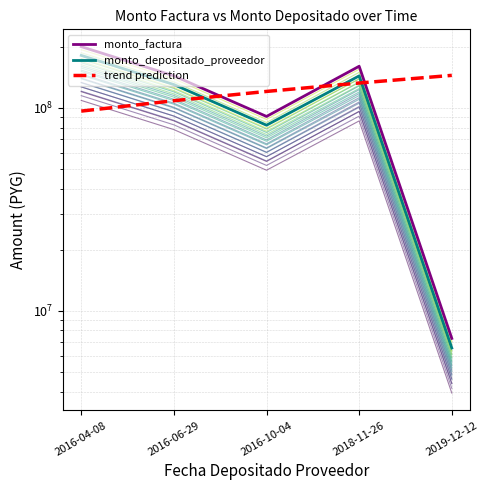

Is the value of monto_depositado_proveedor at 2016-06-29 greater than the value of trend prediction at 2016-06-29?

Yes